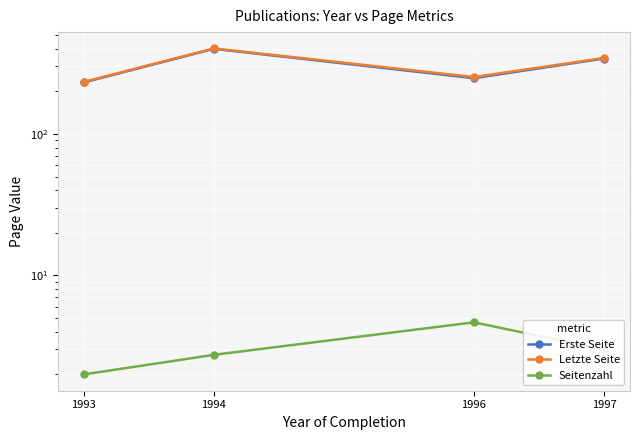

Where is Letzte Seite nearest to the value 317?

1997